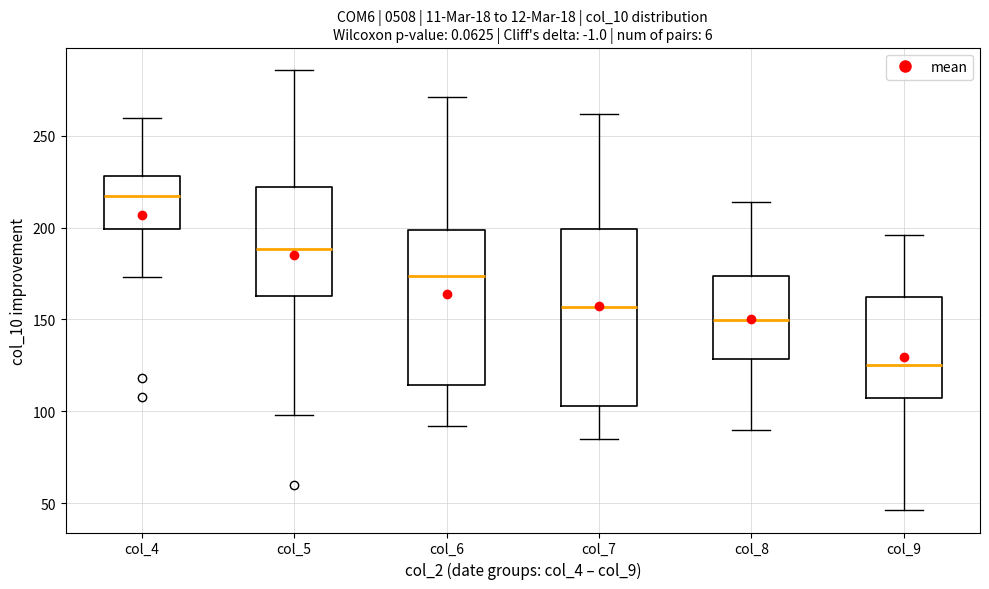

Which box's median line is the highest?

col_4